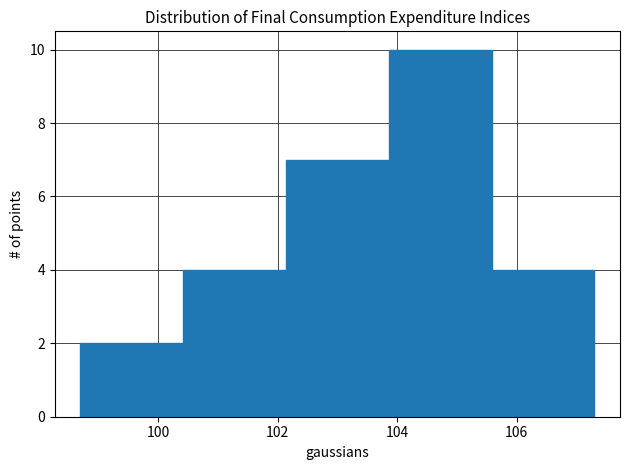

Which range on the x-axis has the tallest bar?

103.86 to 105.58